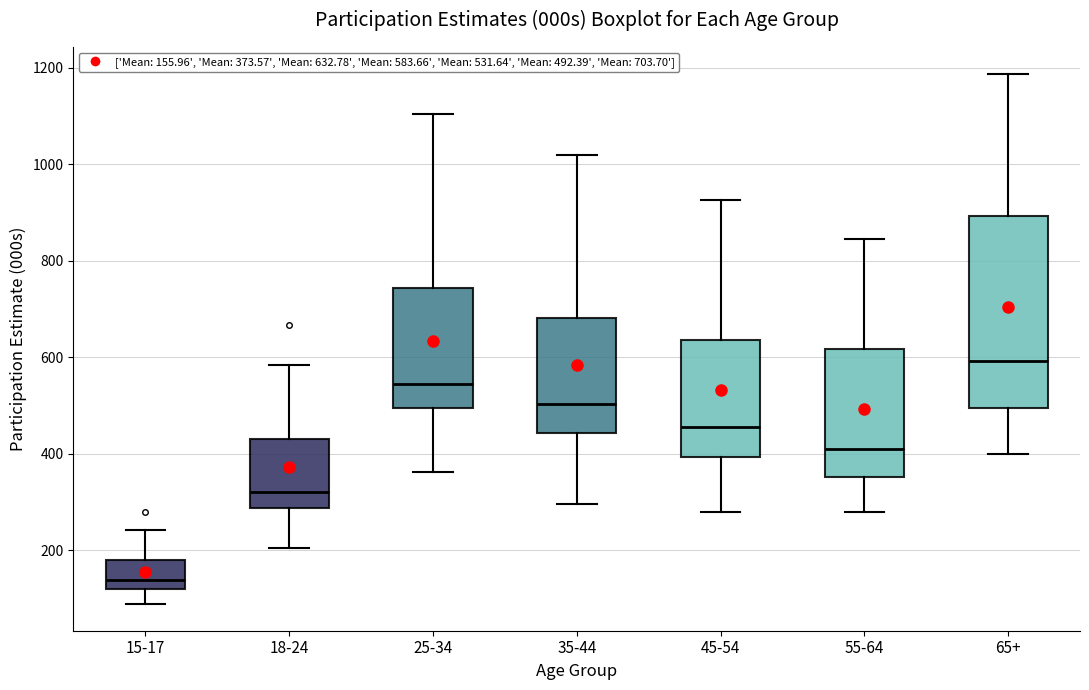

Comparing the boxes themselves (not the whiskers), which one is the tallest?

65+